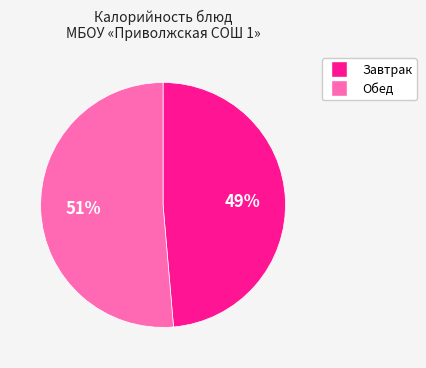

Is there any slice that represents more than half of the pie?

Yes